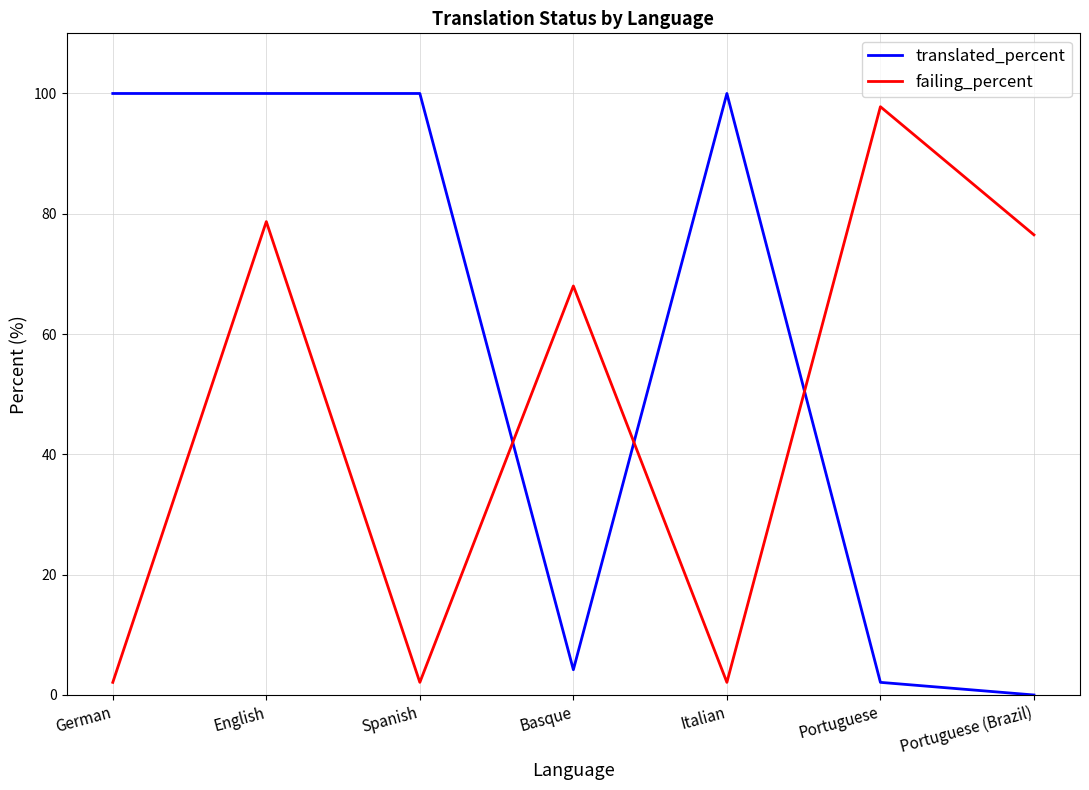

Reading left to right, what are all the values shown in this chart?

translated_percent: German=100.0	English=100.0	Spanish=100.0	Basque=4.2	Italian=100.0	Portuguese=2.1	Portuguese (Brazil)=0.0
failing_percent: German=2.1	English=78.7	Spanish=2.1	Basque=68.0	Italian=2.1	Portuguese=97.8	Portuguese (Brazil)=76.5